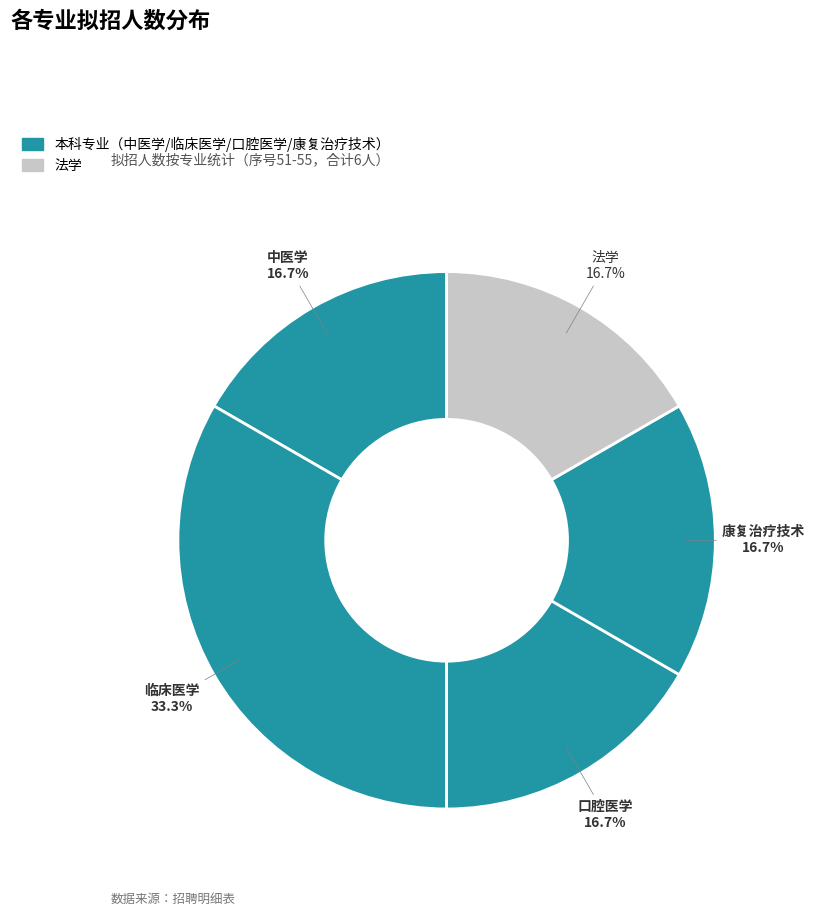

To the nearest percent, what percentage of the pie is 临床医学?

33%